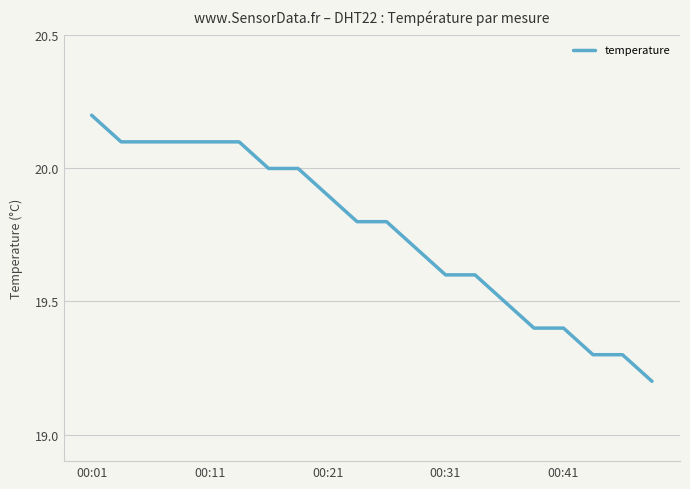

What is the difference between the maximum and minimum values?

1.0